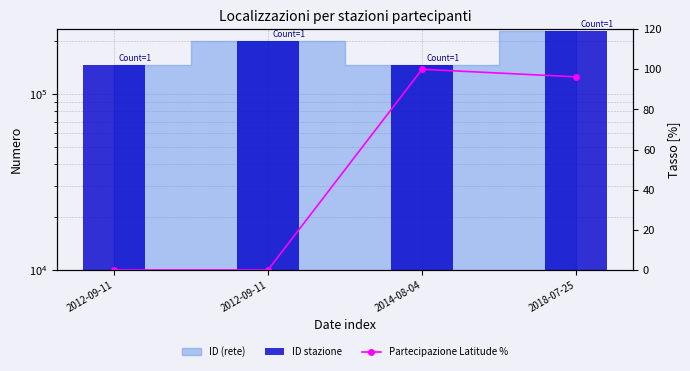

What is the label of the 1st bar from the left?

2012-09-11